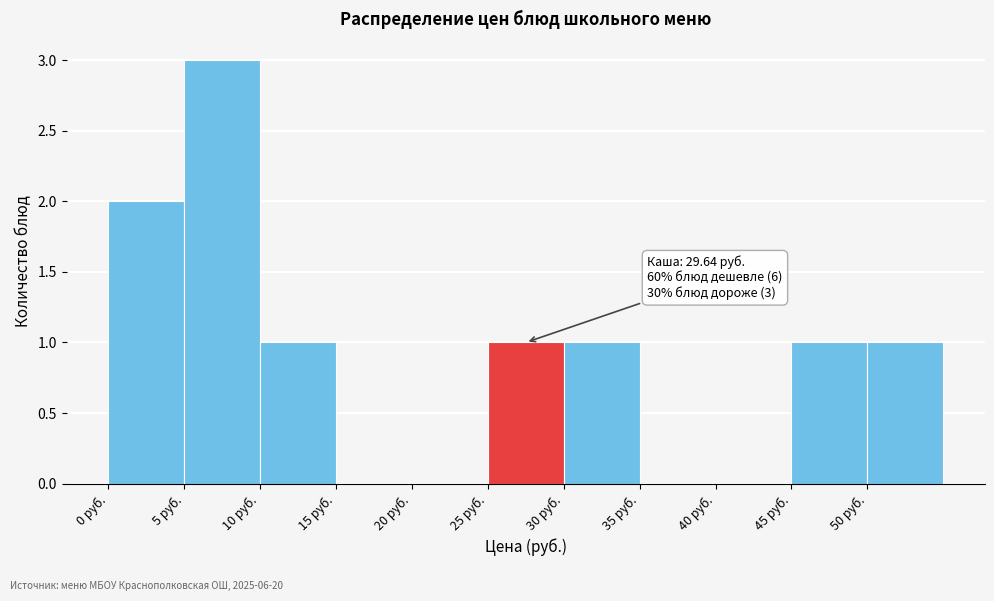

Over which range of the x-axis is the bar tallest?

5 to 10